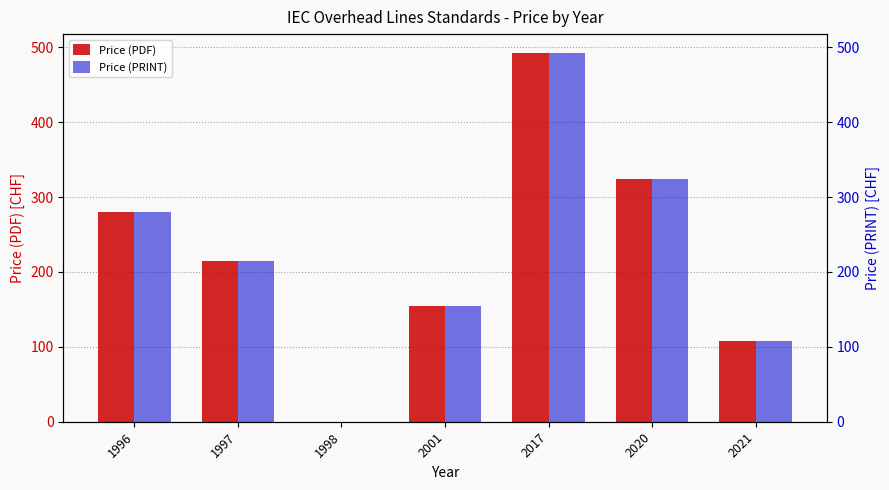

The Price (PDF) series shows 192 at 2021. True or false?

False